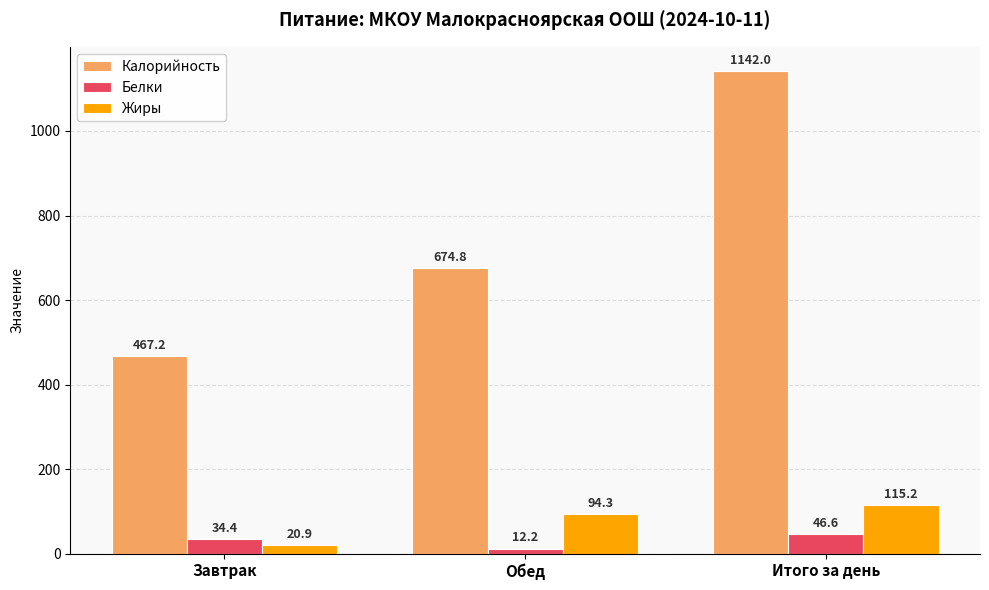

Reading left to right, list all the values displayed in this chart.

Калорийность: Завтрак=467.2	Обед=674.8	Итого за день=1142.0
Белки: Завтрак=34.4	Обед=12.2	Итого за день=46.6
Жиры: Завтрак=20.9	Обед=94.3	Итого за день=115.2